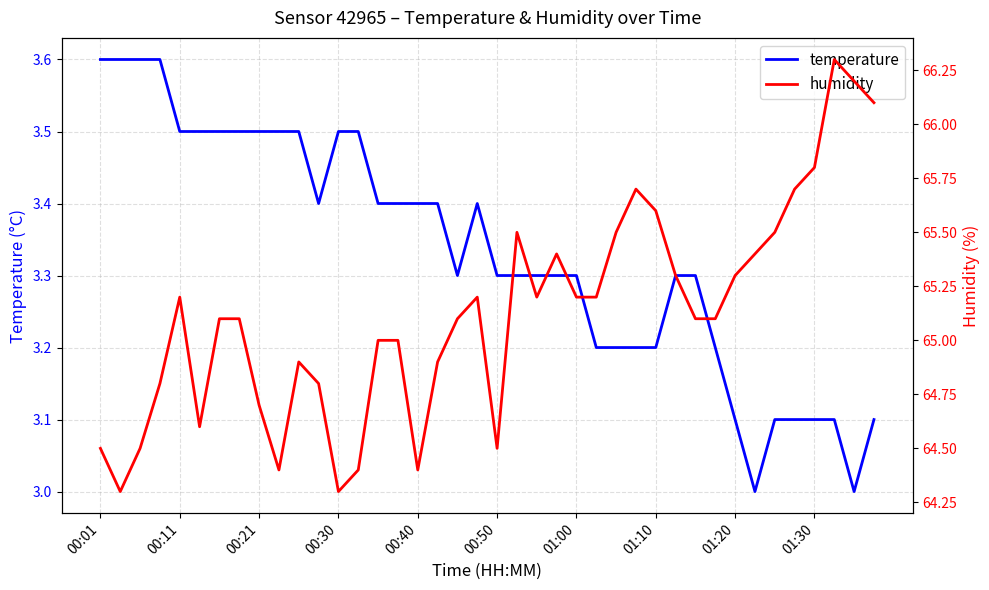

What is the highest value of the temperature series?

3.6